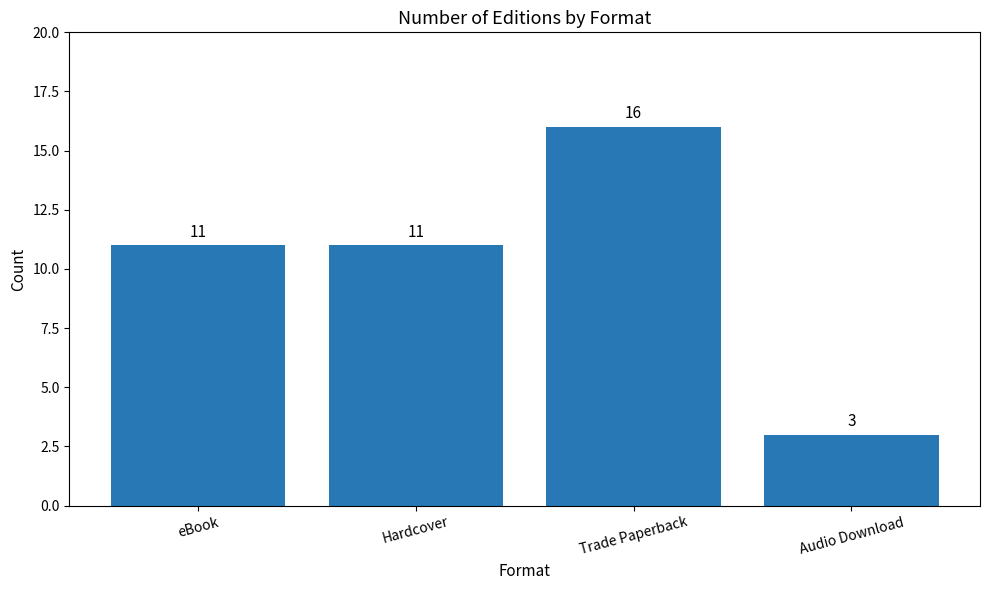

Reading right to left, what are all the values shown in this chart?

Audio Download=3	Trade Paperback=16	Hardcover=11	eBook=11